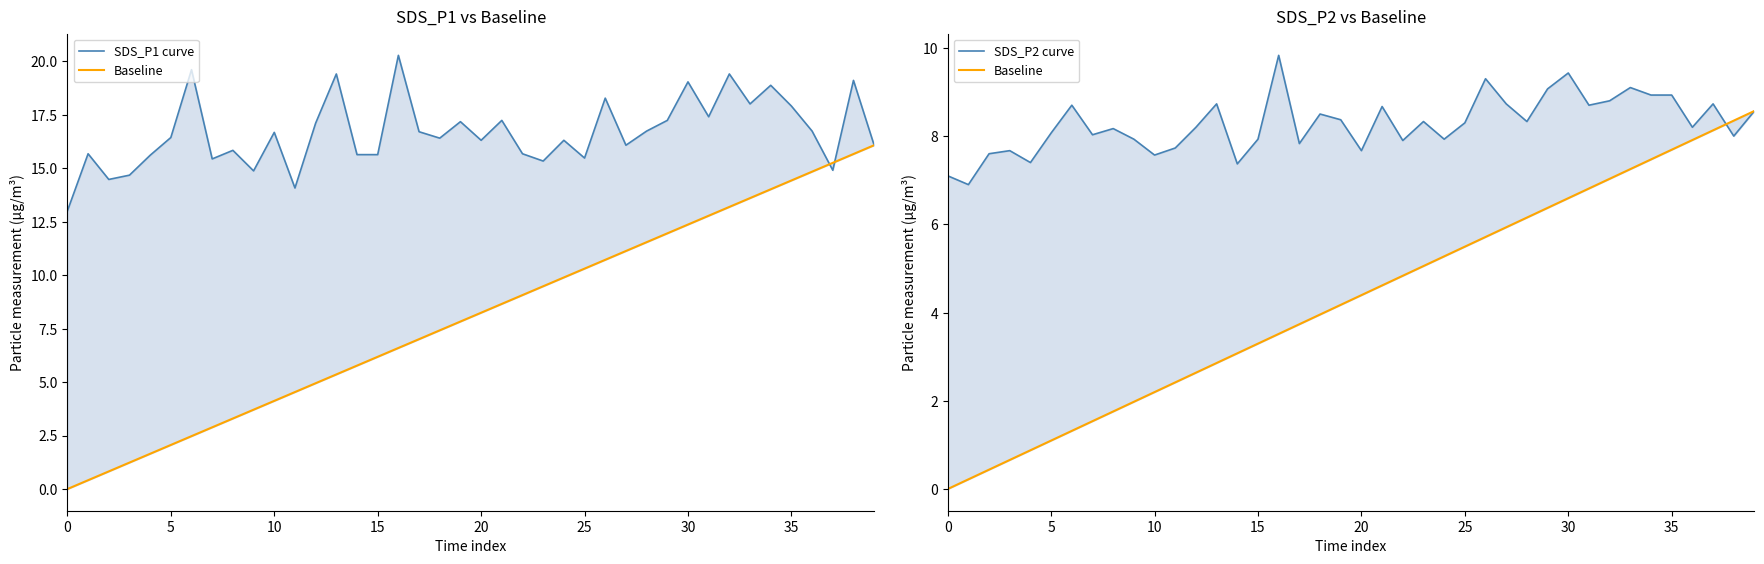

True or false: Baseline has a value of 0.1 at 5.

False